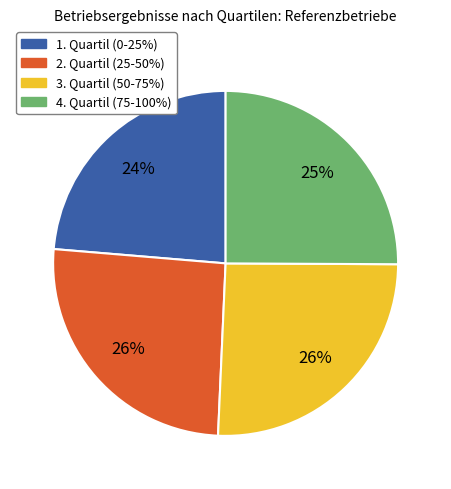

To the nearest percent, what is the difference between the largest and smallest slice percentages?

2%